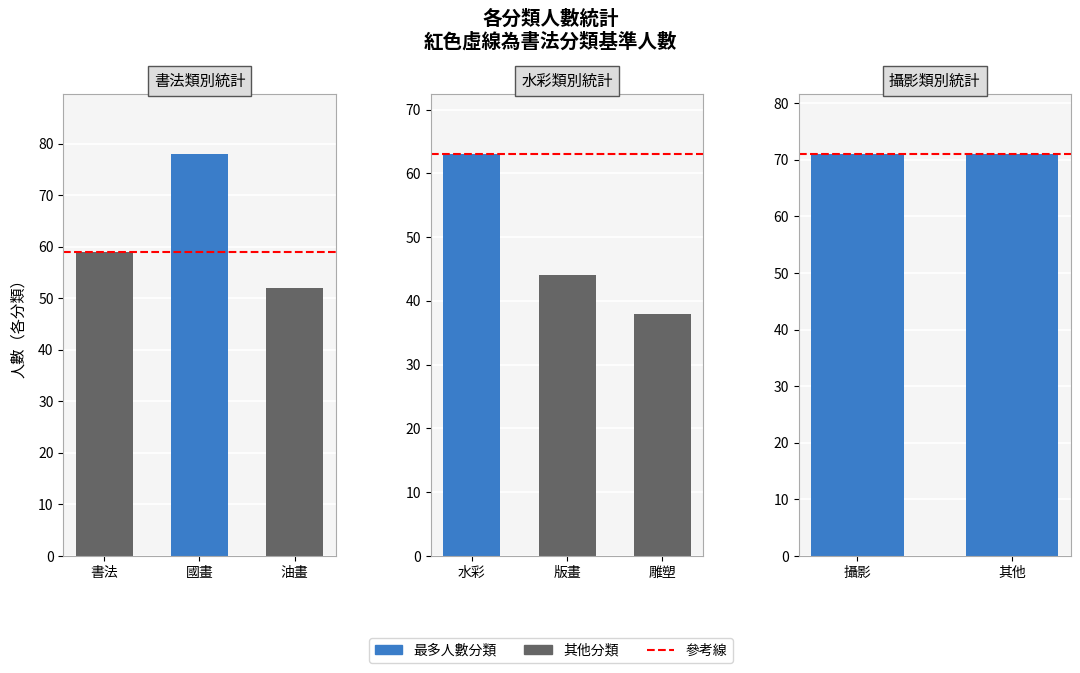

Reading left to right, list all the values displayed in this chart.

counts=59	1=78	2=52	3=63	4=44	5=38	6=71	7=71